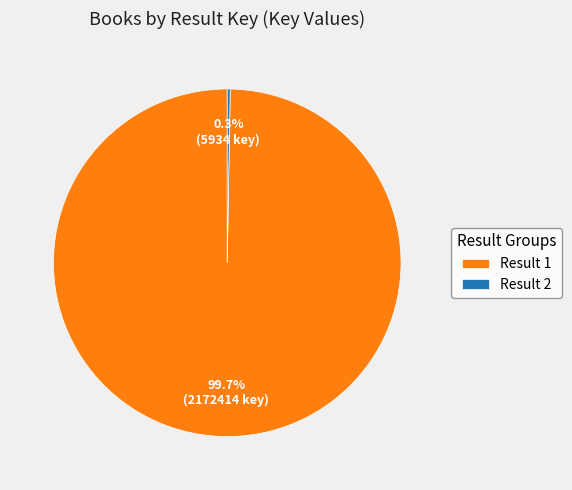

What percentage is NOT represented by Result 1?

0.3%